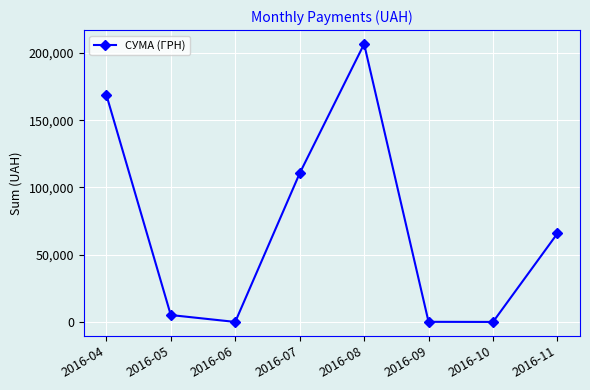

The chart shows a value of 342969.2 at 2016-08. True or false?

False